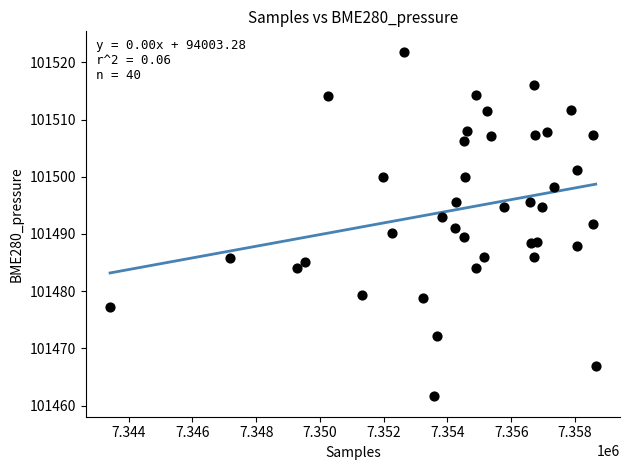

What is the range of Y values (max minus min)?

60.2